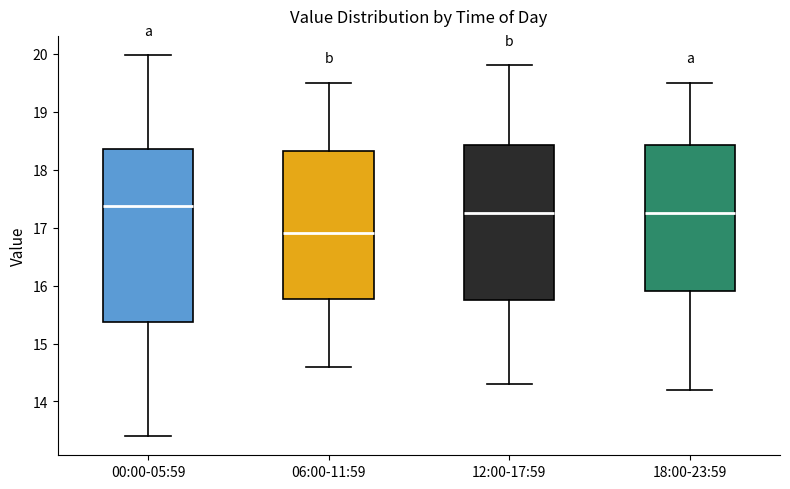

Which box's median line is the lowest?

06:00-11:59